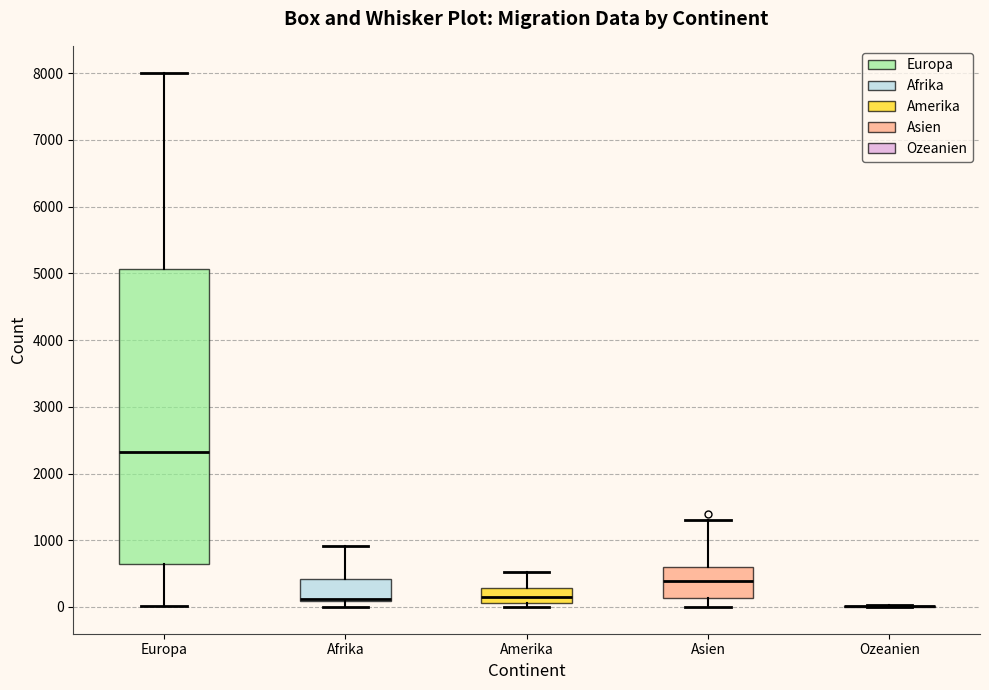

Reading left to right, transcribe this box plot: for each box, give where its median line is, the range the box spans, and where its two whiskers end, as read against the y-axis. The values are not printed on the chart, so give them approximately, as read against the axis.

Europa: median 2300, box 600 to 5100, whiskers 0 to 8000
Afrika: median 100 (drawn on the box's lower edge), box 100 to 400, whiskers 0 to 900
Amerika: median 200, box 100 to 300, whiskers 0 to 500
Asien: median 400, box 100 to 600, whiskers 0 to 1300
Ozeanien: box collapsed to a line at 0, whiskers 0 to 0